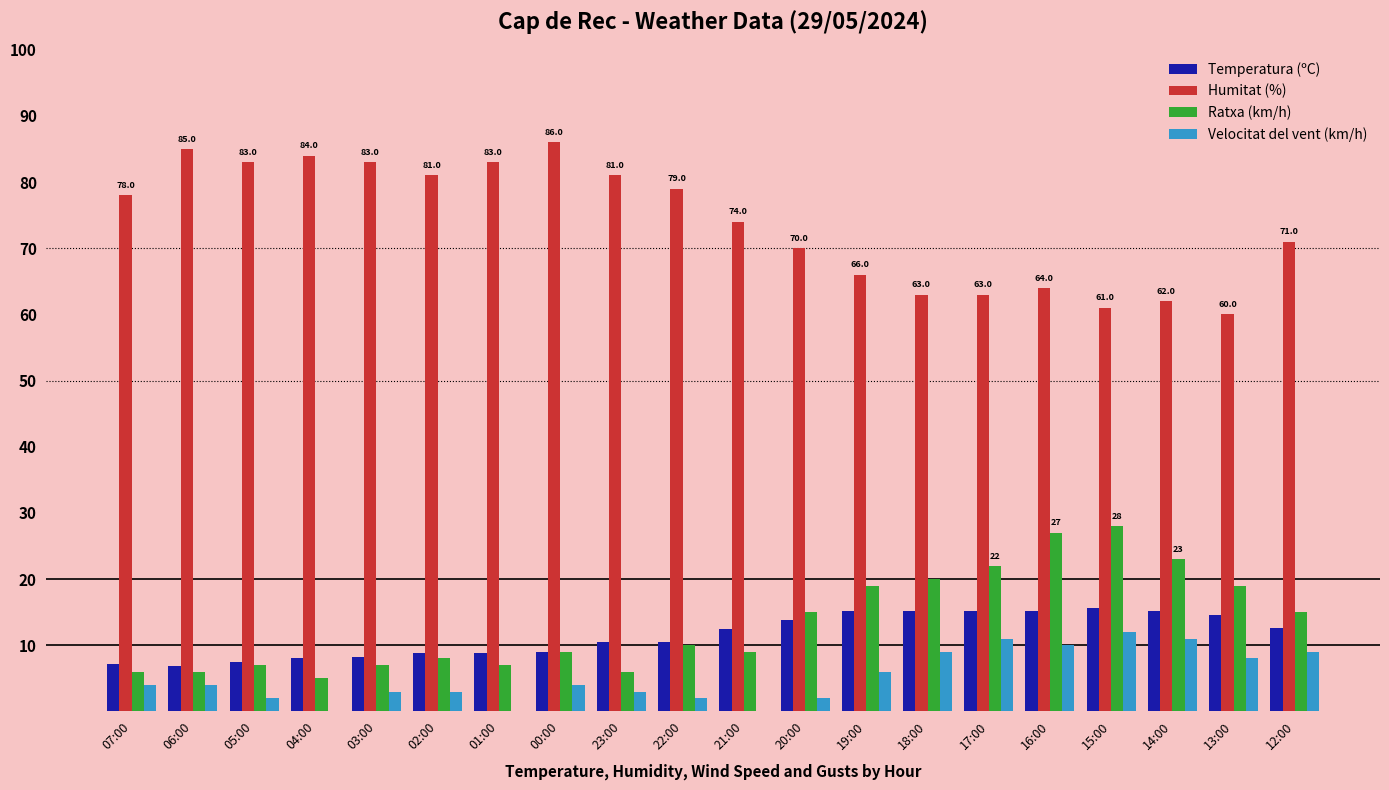

What is the total value across all series at 17:00?

111.2